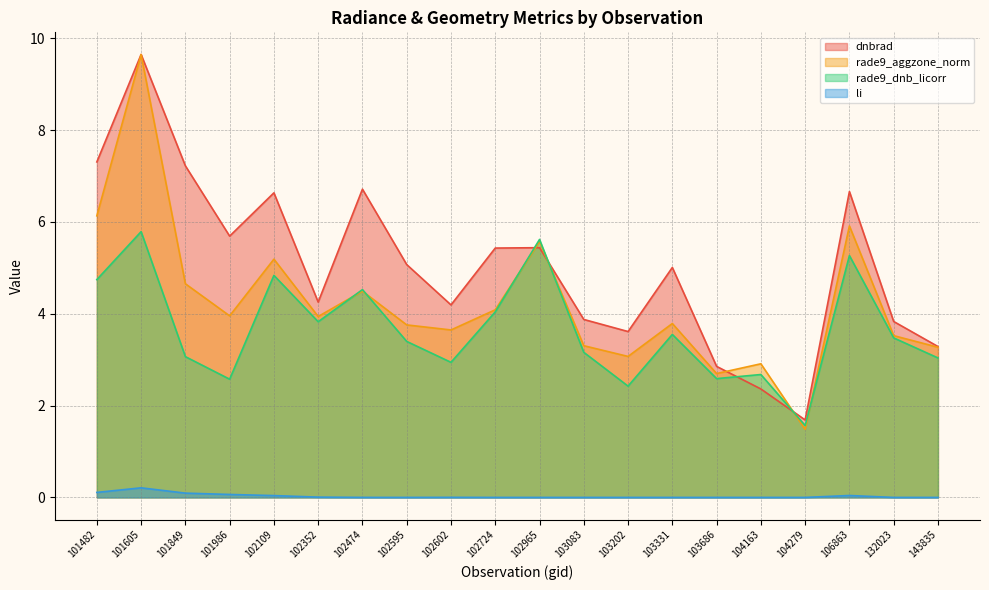

The value of rade9_dnb_licorr at 104279 is 1.6. True or false?

True